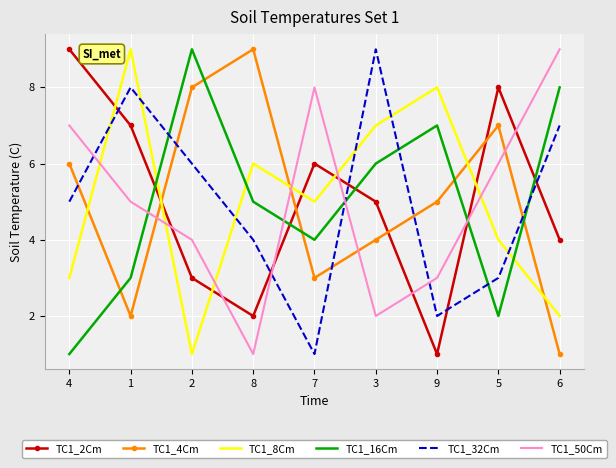

Is the value of TC1_16Cm at 5 greater than the value of TC1_2Cm at 2?

No